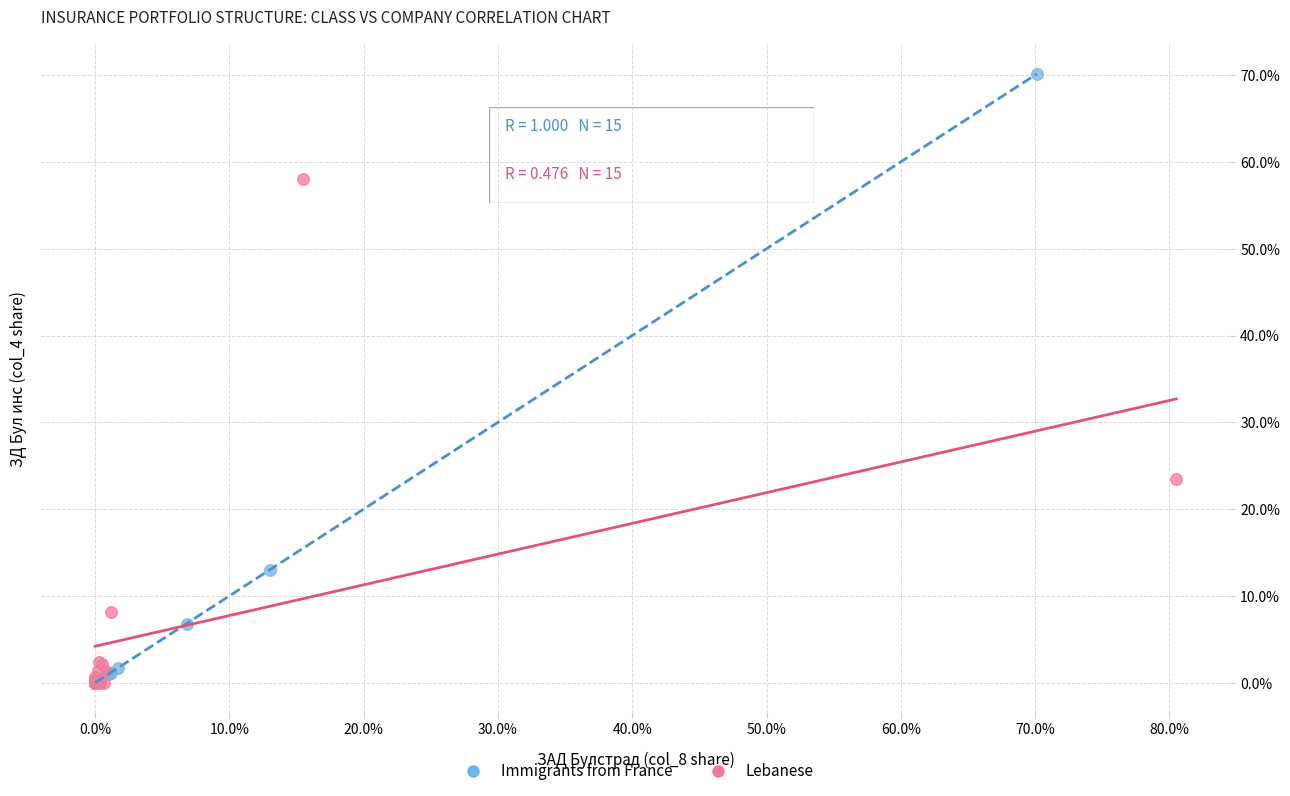

What are all the series names shown in the legend?

Immigrants from France, Lebanese